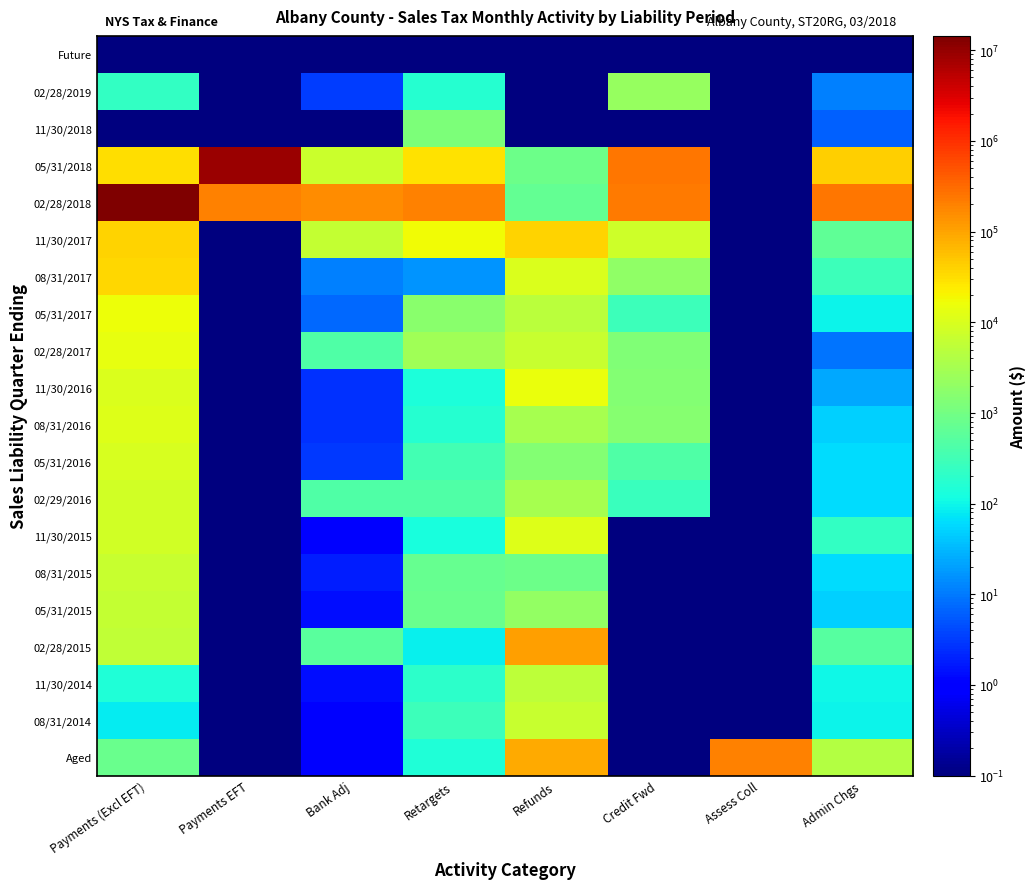

Reading left to right, extract all data points from this chart.

Future: Payments (Excl EFT)=0.0	Payments EFT=0.0	Bank Adj=0.0	Retargets=0.0	Refunds=0.0	Credit Fwd=0.0	Assess Coll=0.0	Admin Chgs=0.0
02/28/2019: Payments (Excl EFT)=228.8	Payments EFT=0.0	Bank Adj=3.4	Retargets=168.0	Refunds=0.0	Credit Fwd=2236.0	Assess Coll=0.0	Admin Chgs=11.4
11/30/2018: Payments (Excl EFT)=0.0	Payments EFT=0.0	Bank Adj=0.0	Retargets=1246.6	Refunds=0.0	Credit Fwd=0.0	Assess Coll=0.0	Admin Chgs=6.1
05/31/2018: Payments (Excl EFT)=31321.4	Payments EFT=8595598.9	Bank Adj=7134.5	Retargets=29630.8	Refunds=874.0	Credit Fwd=236572.6	Assess Coll=0.0	Admin Chgs=40857.8
02/28/2018: Payments (Excl EFT)=14361496.7	Payments EFT=199262.1	Bank Adj=160709.0	Retargets=193566.7	Refunds=714.2	Credit Fwd=222010.7	Assess Coll=0.0	Admin Chgs=239214.3
11/30/2017: Payments (Excl EFT)=39825.0	Payments EFT=0.0	Bank Adj=6313.0	Retargets=17369.4	Refunds=39950.3	Credit Fwd=7736.7	Assess Coll=0.0	Admin Chgs=653.3
08/31/2017: Payments (Excl EFT)=35151.5	Payments EFT=0.0	Bank Adj=11.5	Retargets=16.1	Refunds=10677.6	Credit Fwd=1956.7	Assess Coll=0.0	Admin Chgs=294.9
05/31/2017: Payments (Excl EFT)=15868.0	Payments EFT=0.0	Bank Adj=7.5	Retargets=1630.6	Refunds=5103.9	Credit Fwd=284.3	Assess Coll=0.0	Admin Chgs=92.5
02/28/2017: Payments (Excl EFT)=13880.7	Payments EFT=0.0	Bank Adj=460.9	Retargets=2793.9	Refunds=6585.7	Credit Fwd=1379.5	Assess Coll=0.0	Admin Chgs=9.4
11/30/2016: Payments (Excl EFT)=10575.7	Payments EFT=0.0	Bank Adj=2.7	Retargets=137.4	Refunds=15124.3	Credit Fwd=1446.9	Assess Coll=0.0	Admin Chgs=23.8
08/31/2016: Payments (Excl EFT)=11328.9	Payments EFT=0.0	Bank Adj=2.7	Retargets=177.7	Refunds=3279.8	Credit Fwd=1513.7	Assess Coll=0.0	Admin Chgs=50.0
05/31/2016: Payments (Excl EFT)=9499.3	Payments EFT=0.0	Bank Adj=3.1	Retargets=325.2	Refunds=1433.1	Credit Fwd=448.3	Assess Coll=0.0	Admin Chgs=61.8
02/29/2016: Payments (Excl EFT)=8088.5	Payments EFT=0.0	Bank Adj=438.4	Retargets=433.1	Refunds=3250.5	Credit Fwd=256.8	Assess Coll=0.0	Admin Chgs=60.1
11/30/2015: Payments (Excl EFT)=8161.4	Payments EFT=0.0	Bank Adj=0.9	Retargets=129.0	Refunds=11013.3	Credit Fwd=0.0	Assess Coll=0.0	Admin Chgs=222.8
08/31/2015: Payments (Excl EFT)=6749.3	Payments EFT=0.0	Bank Adj=1.8	Retargets=732.4	Refunds=868.3	Credit Fwd=0.0	Assess Coll=0.0	Admin Chgs=60.6
05/31/2015: Payments (Excl EFT)=6315.8	Payments EFT=0.0	Bank Adj=1.3	Retargets=799.0	Refunds=2086.1	Credit Fwd=0.0	Assess Coll=0.0	Admin Chgs=48.7
02/28/2015: Payments (Excl EFT)=5773.8	Payments EFT=0.0	Bank Adj=567.2	Retargets=88.2	Refunds=111942.5	Credit Fwd=0.0	Assess Coll=0.0	Admin Chgs=502.9
11/30/2014: Payments (Excl EFT)=150.4	Payments EFT=0.0	Bank Adj=1.3	Retargets=197.0	Refunds=5382.9	Credit Fwd=0.0	Assess Coll=0.0	Admin Chgs=103.4
08/31/2014: Payments (Excl EFT)=79.7	Payments EFT=0.0	Bank Adj=0.9	Retargets=294.8	Refunds=6504.3	Credit Fwd=0.0	Assess Coll=0.0	Admin Chgs=95.5
Aged: Payments (Excl EFT)=820.9	Payments EFT=0.0	Bank Adj=0.9	Retargets=146.5	Refunds=84839.2	Credit Fwd=0.0	Assess Coll=195449.1	Admin Chgs=4457.9